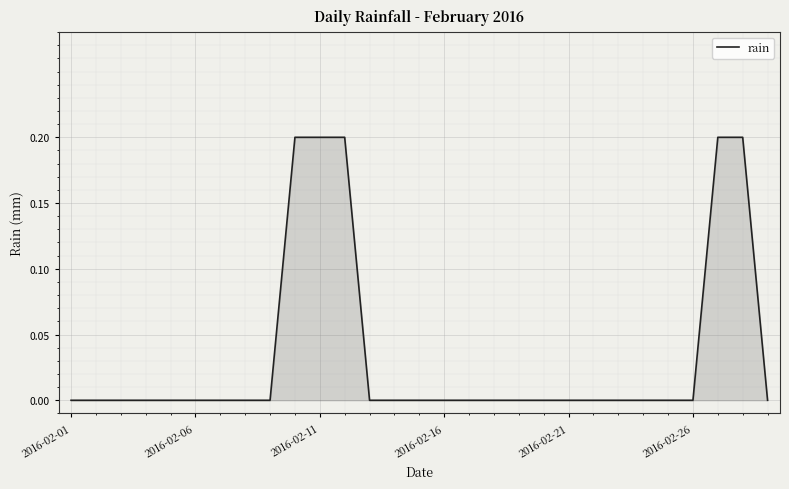

How many lines are shown in the chart?

1